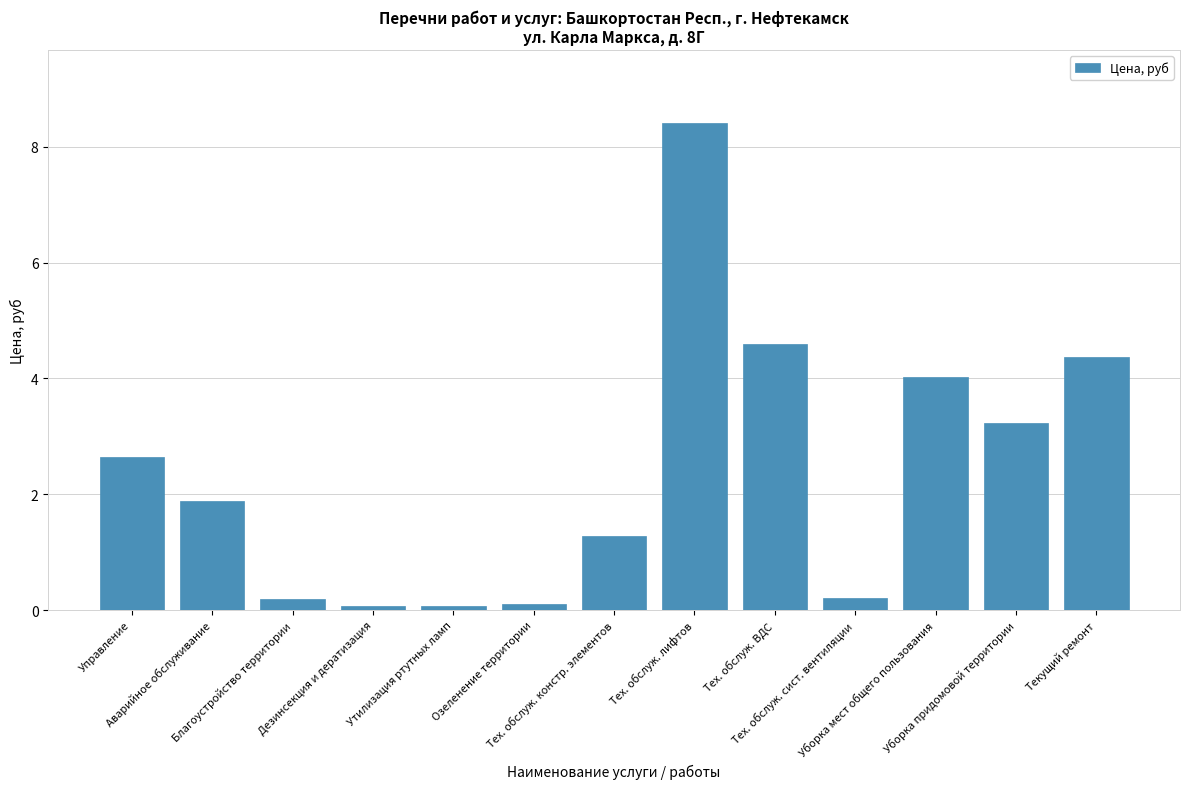

What is the average value?

2.4